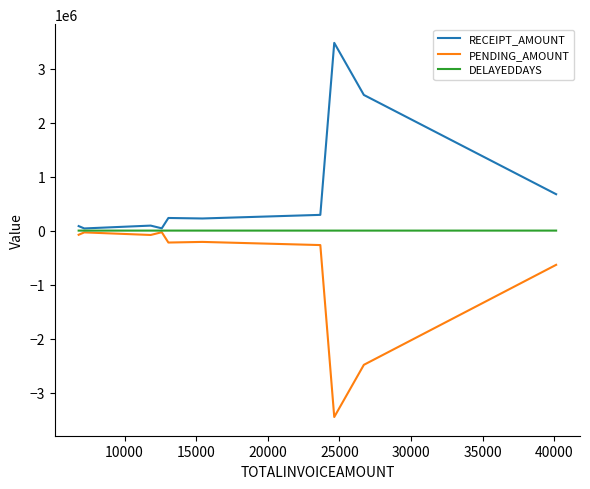

List the series in order of their overall mean, highest first.

RECEIPT_AMOUNT, DELAYEDDAYS, PENDING_AMOUNT